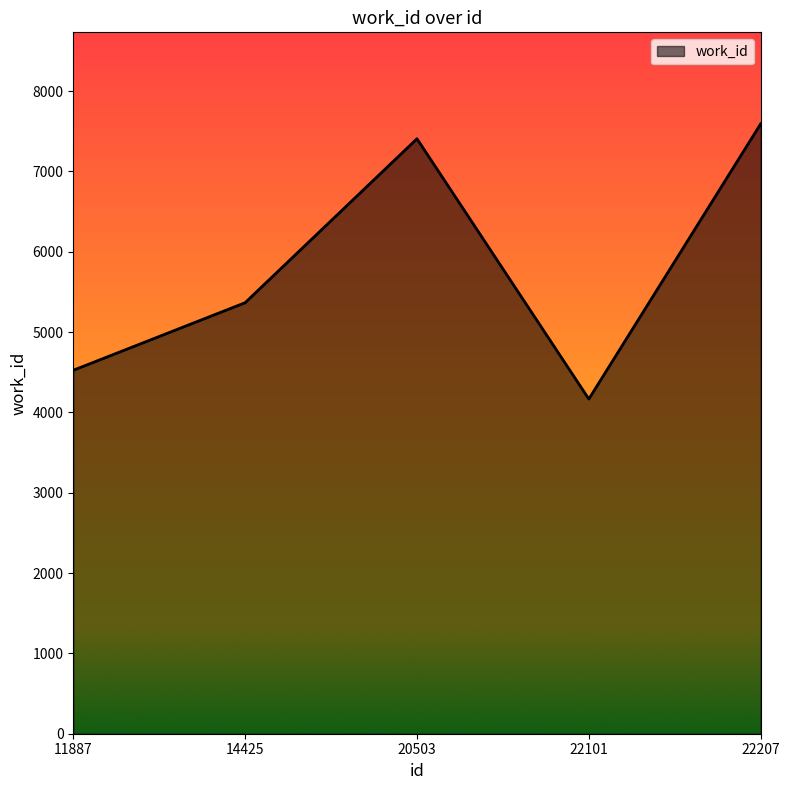

Reading left to right, extract all data points from this chart.

4525	5366	7407	4167	7593